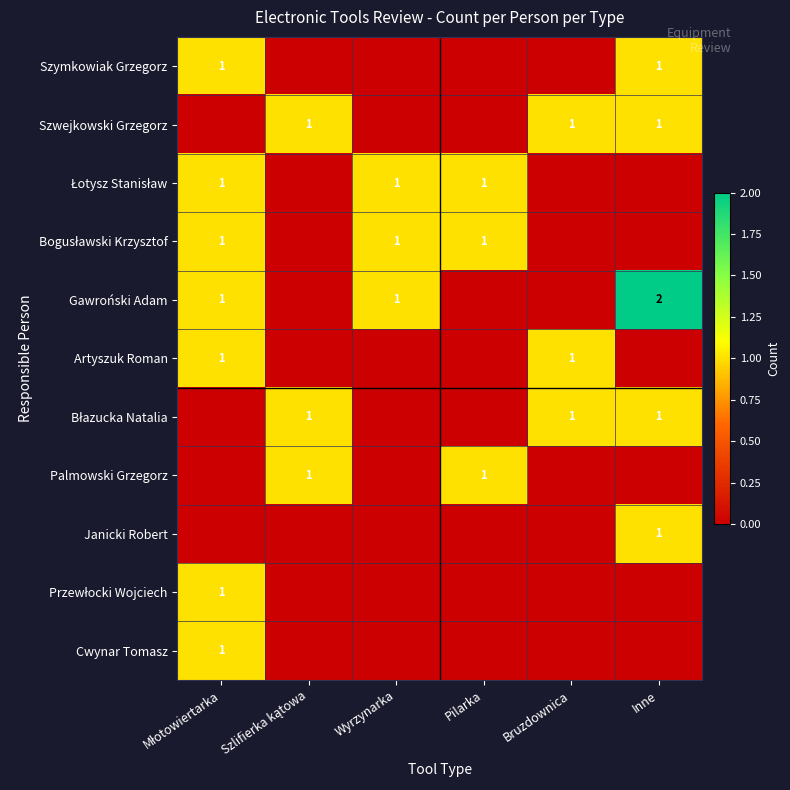

Where is Szwejkowski Grzegorz nearest to the value 0?

Młotowiertarka